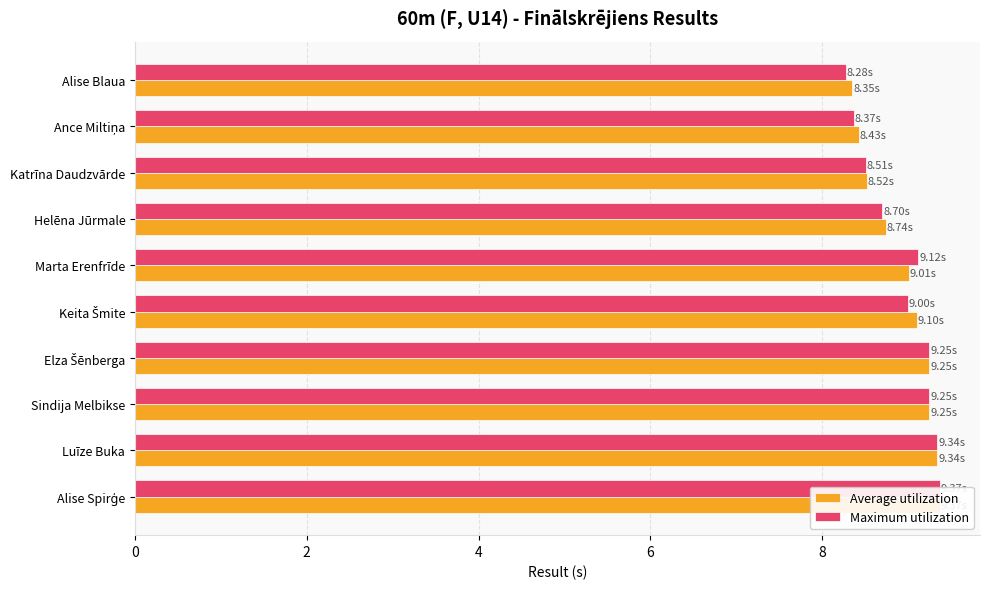

At Luīze Buka, list the series in order from smallest to largest.

Average utilization, Maximum utilization